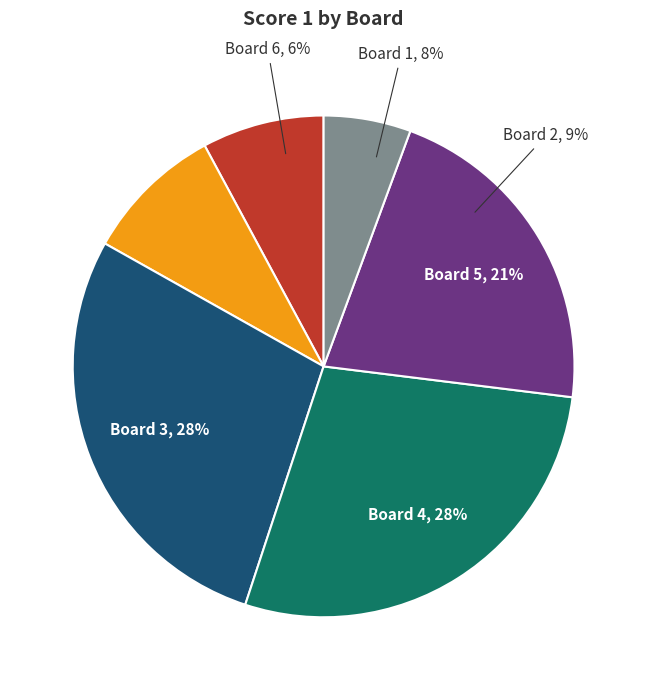

How many slices are in this pie chart?

6